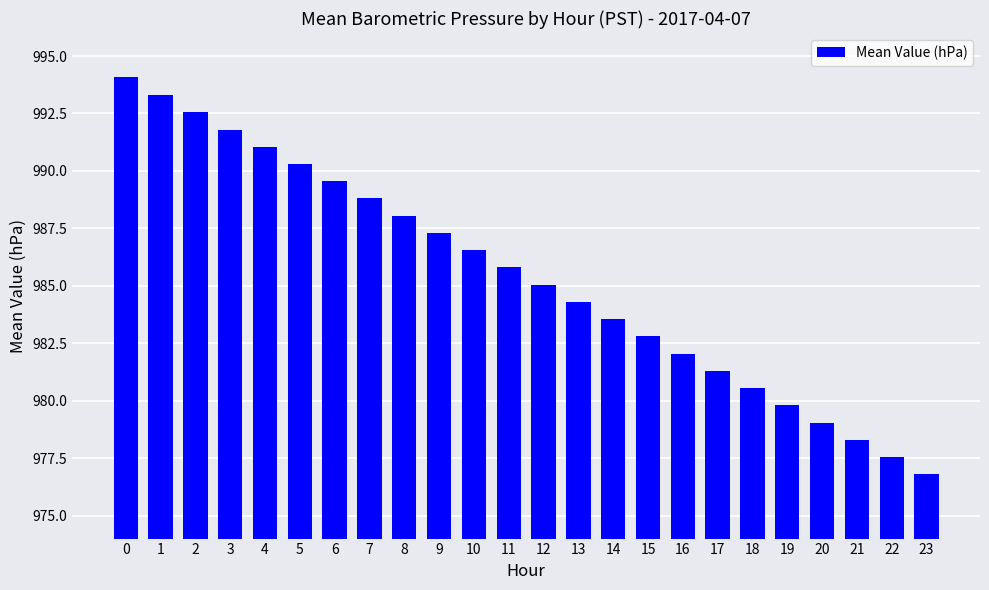

The chart shows a value of 591.9 at 7. True or false?

False